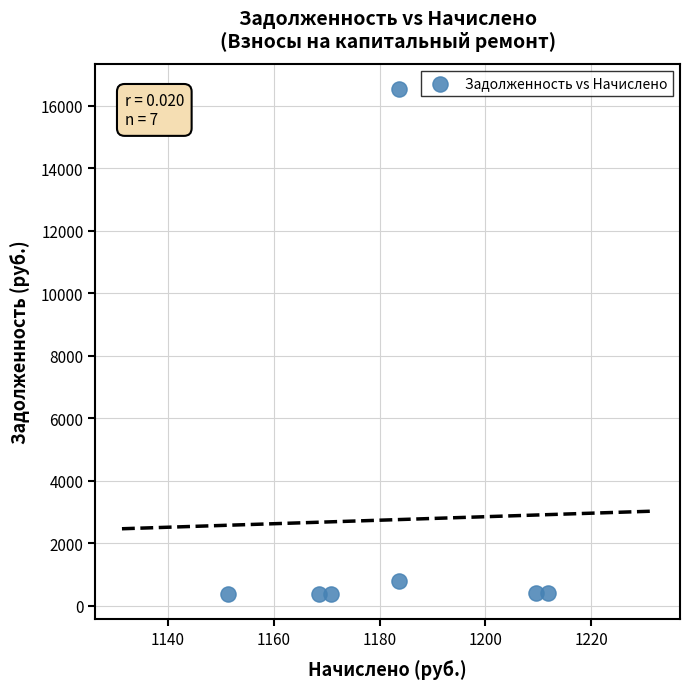

What is the range of X values (max minus min)?

60.5